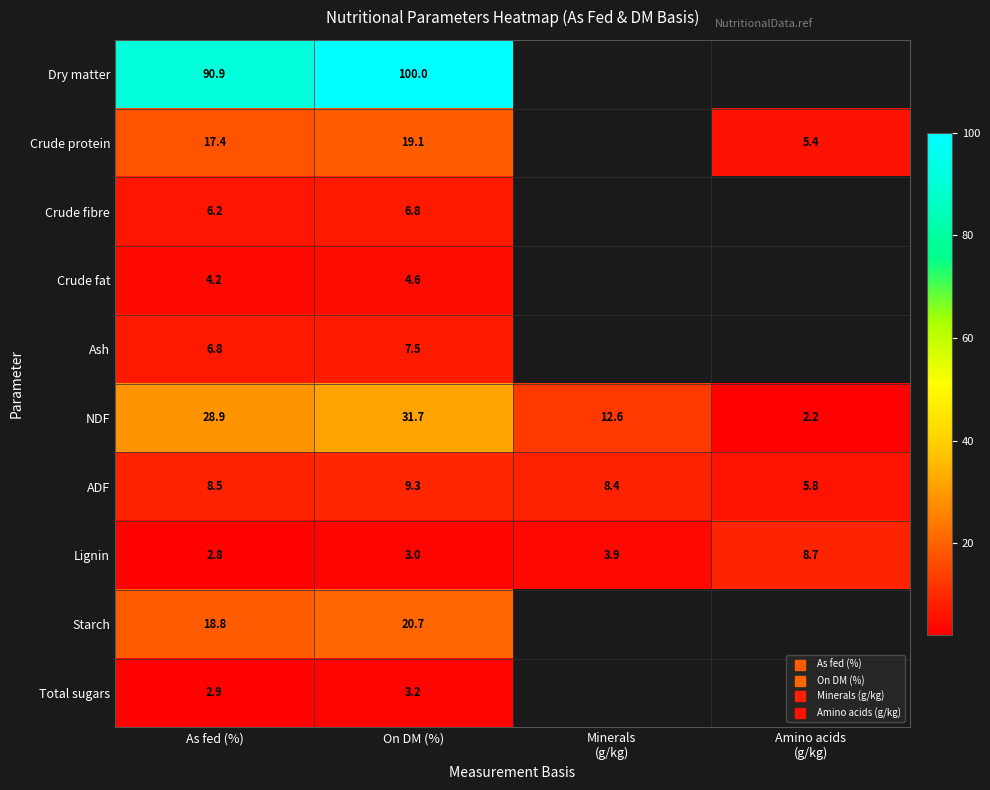

What is the spread (max minus min) of values at As fed (%)?

88.1